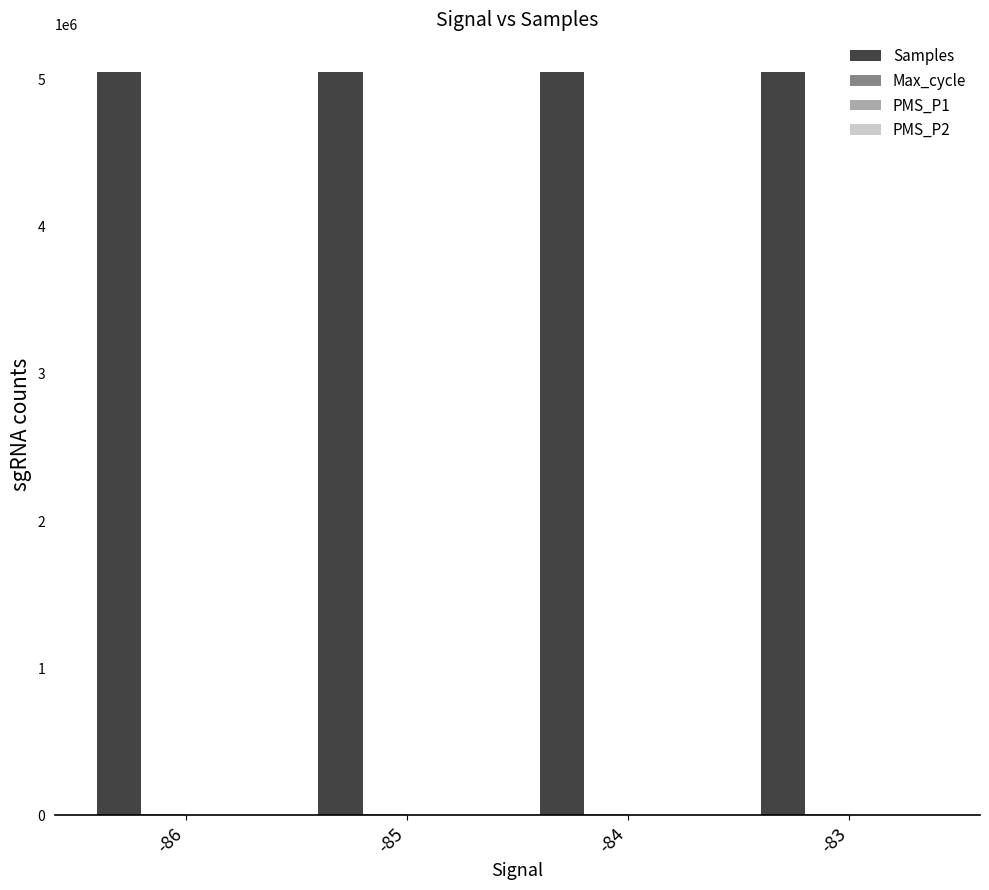

What is the maximum value shown in the chart?

5055170.2